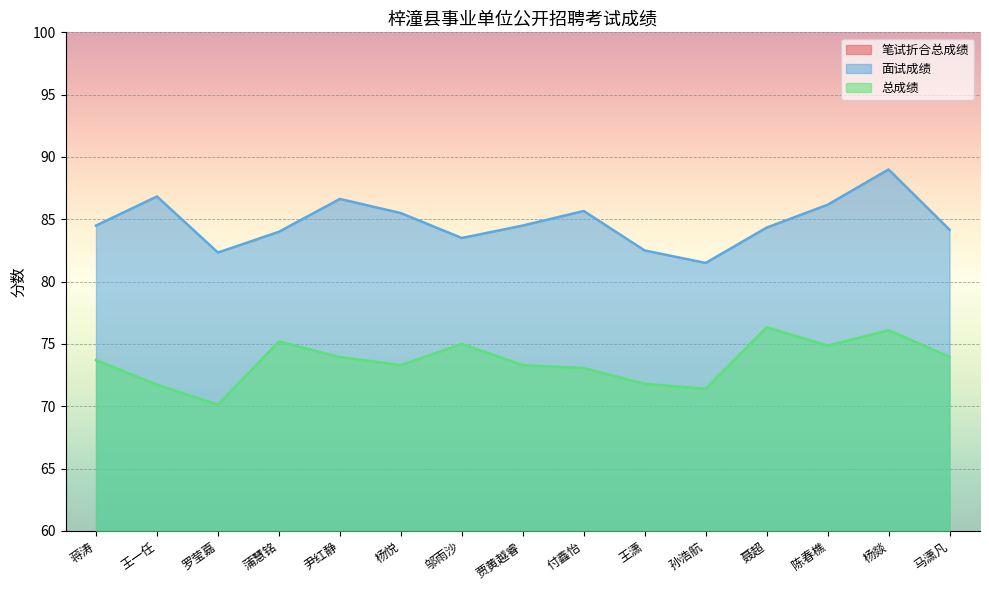

What position from the left is 孙浩航?

11